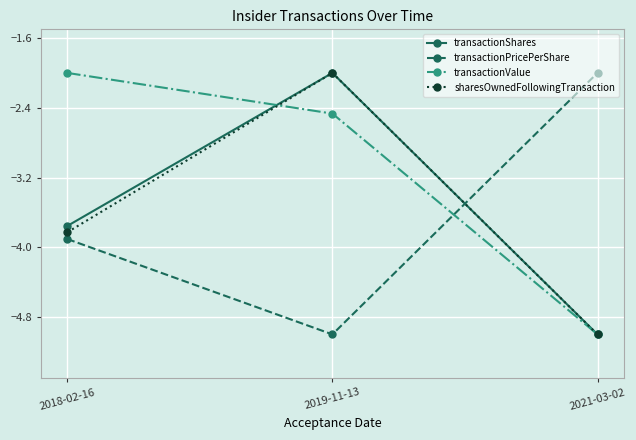

How many values in the transactionPricePerShare series are below -3?

2